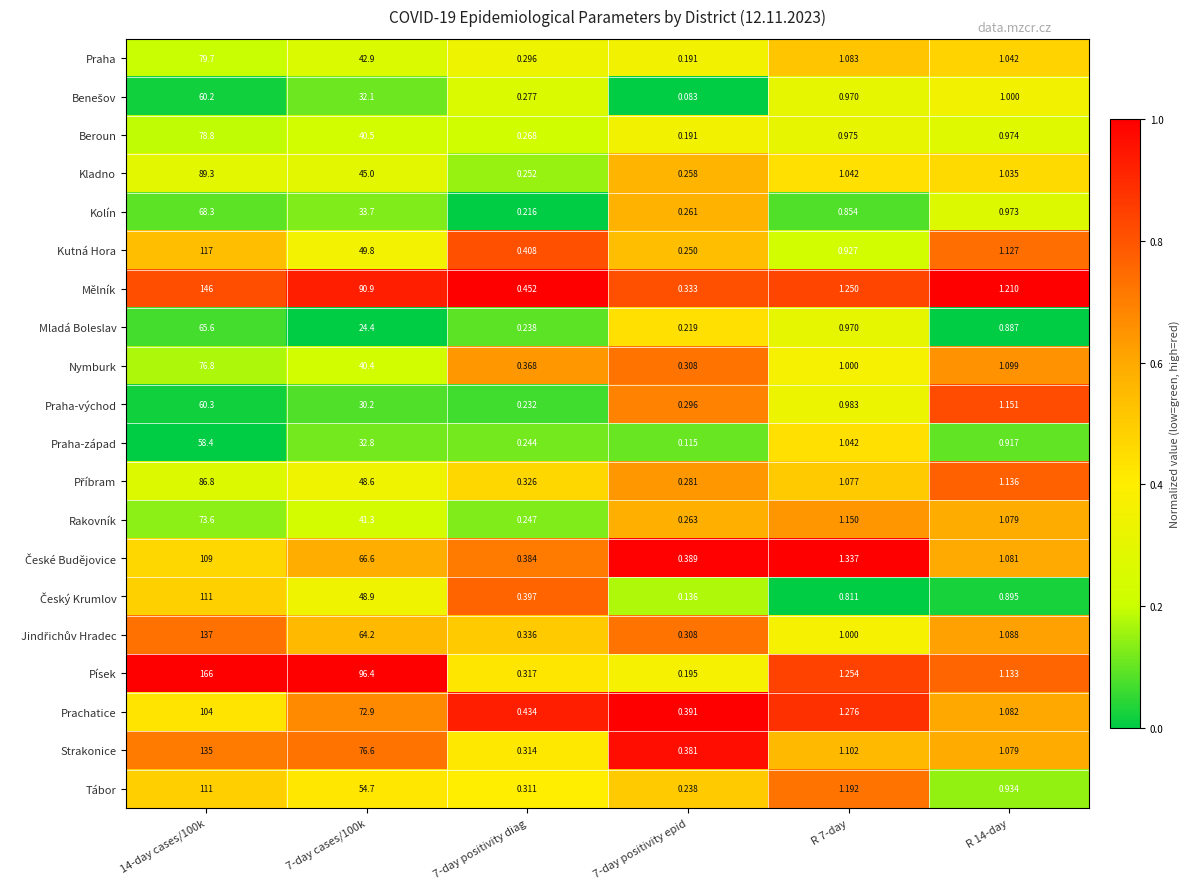

Which series changed the most between 7-day positivity epid and R 14-day?

Písek